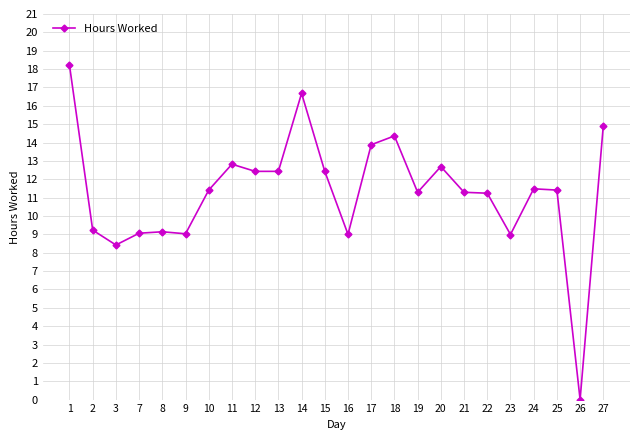

True or false: there are more than 0 points higher than both neighbors.

True